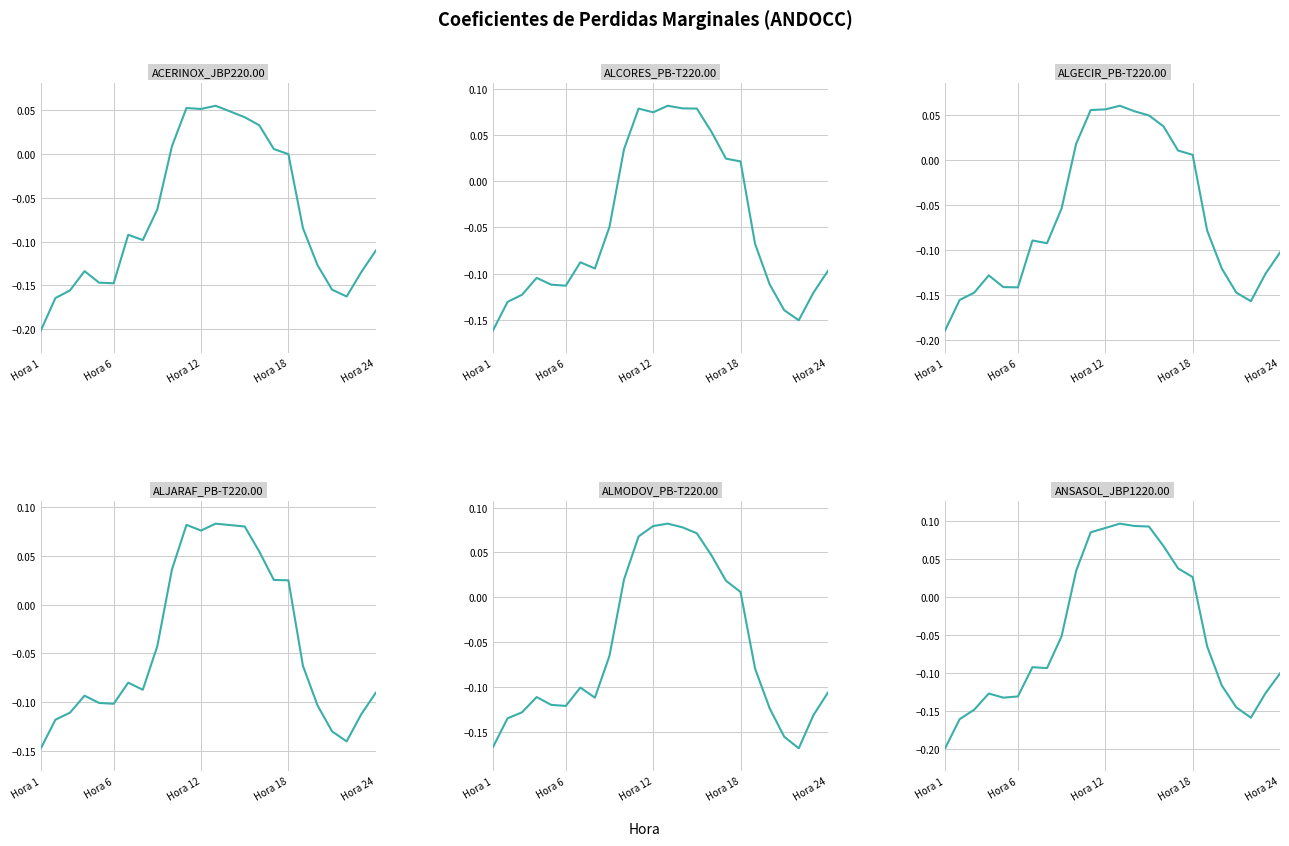

Is it true that ACERINOX_JBP220.00 equals -0.2 at 7?

False